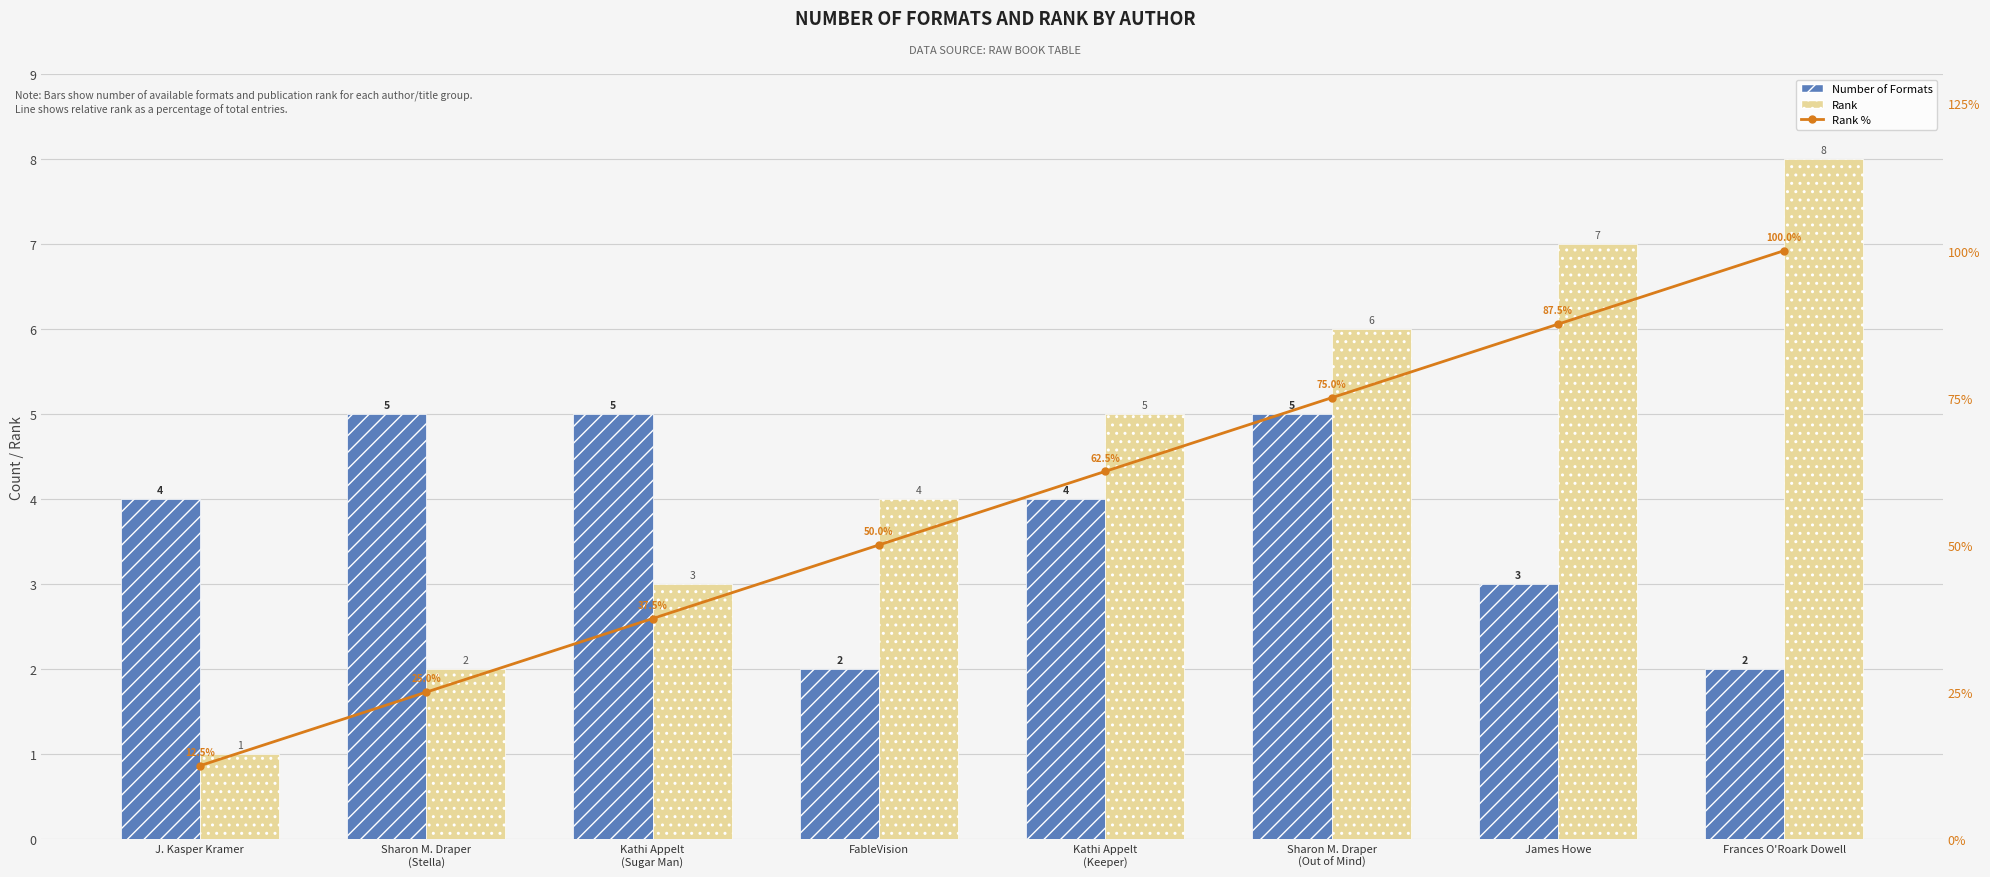

How many distinct data groups are displayed?

3